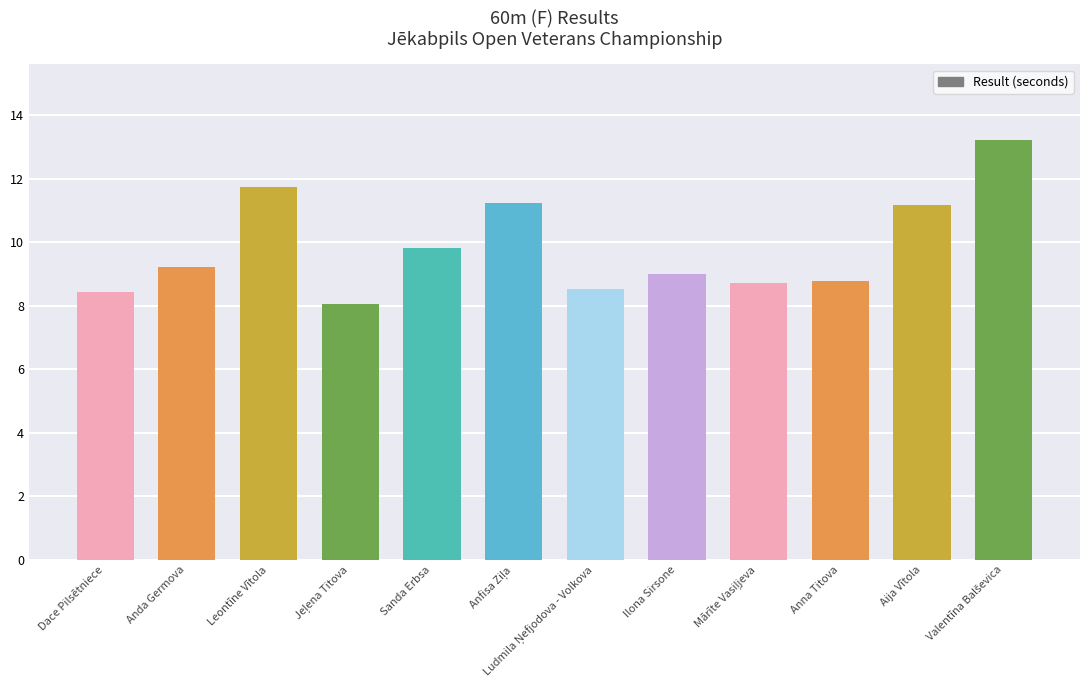

Between Sanda Erbsa and Aija Vītola, which is larger?

Aija Vītola